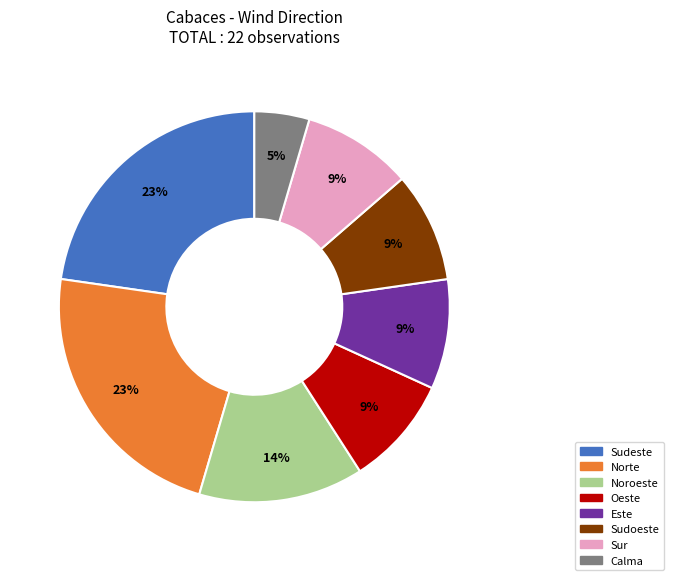

Is there a majority slice in this chart?

No